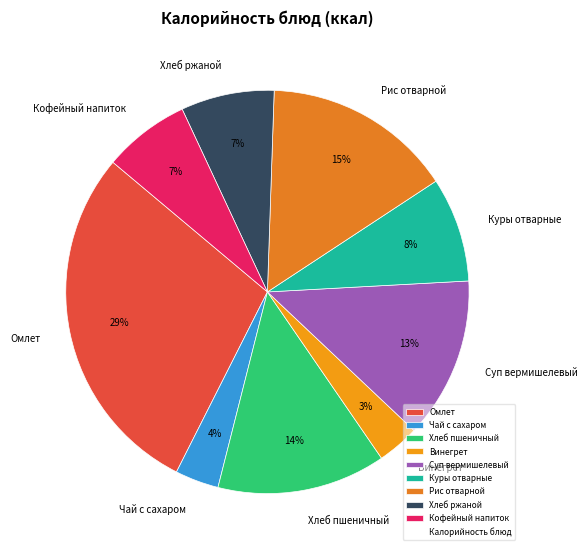

To the nearest percent, what percentage of the pie is Омлет?

29%